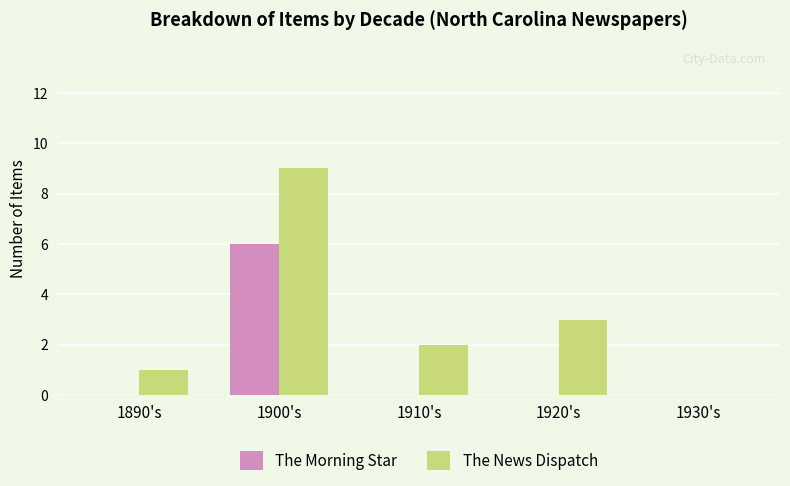

Reading left to right, what are all the values shown in this chart?

The Morning Star: 0	6	0	0	0
The News Dispatch: 1	9	2	3	0